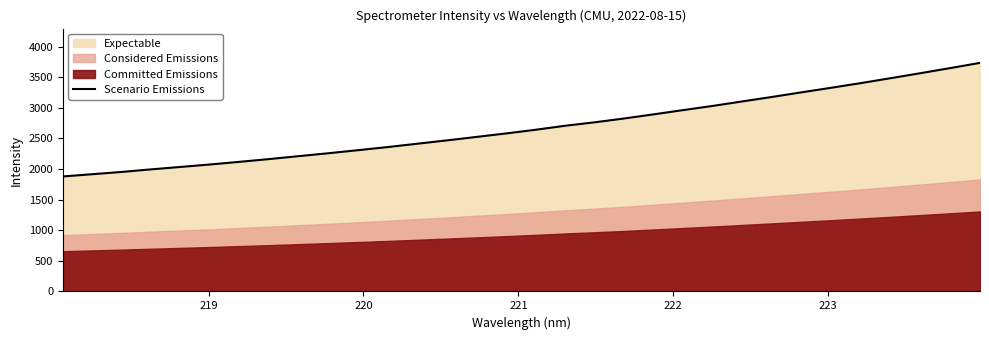

Reading left to right, transcribe all the data shown in this chart.

1878.8	1915.7	1953.2	1995.4	2035.2	2075.6	2119.3	2164.1	2212.2	2259.5	2309.5	2360.4	2415.1	2469.4	2526.3	2583.1	2643.6	2708.7	2765.2	2828.2	2896.0	2965.6	3033.9	3107.6	3180.3	3255.9	3330.2	3406.1	3486.2	3566.8	3649.7	3734.0